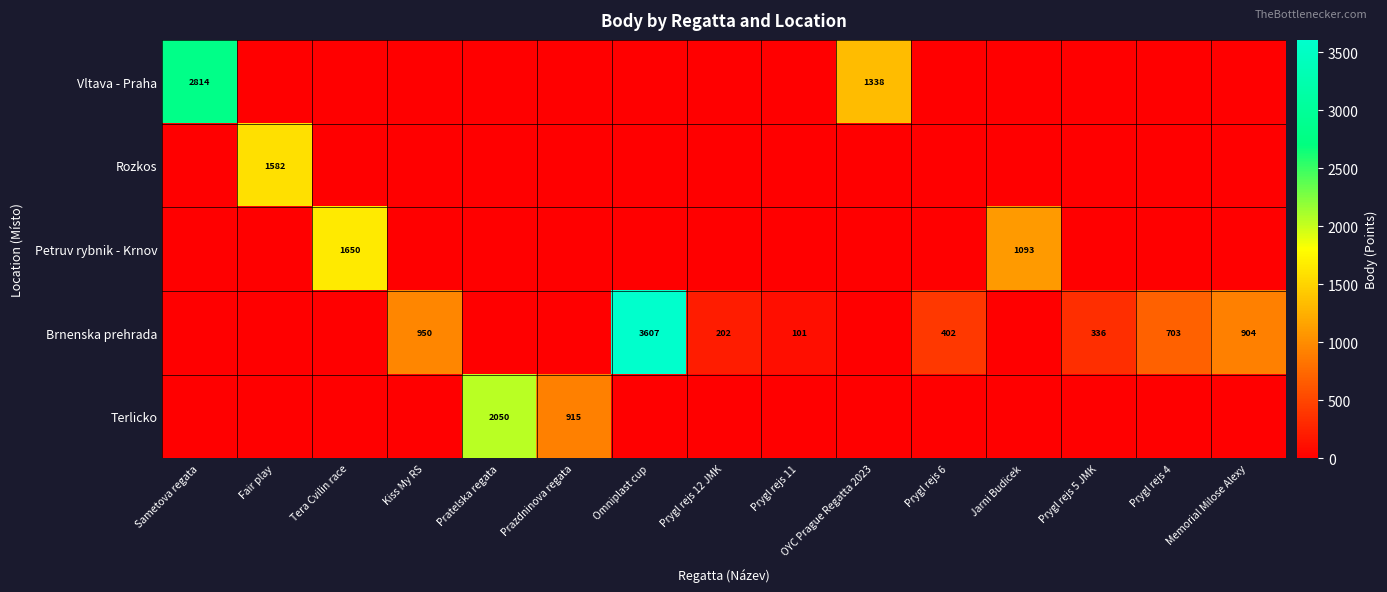

Count the number of data series in this chart.

5